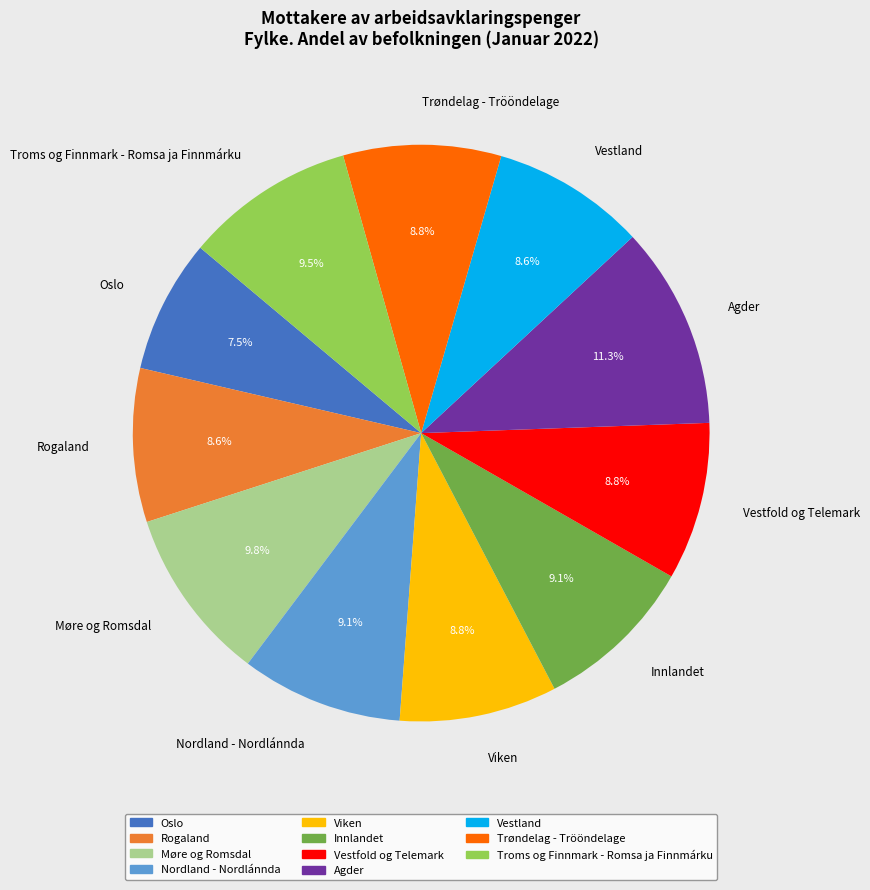

How much of the chart is everything except Vestland?

91.4%